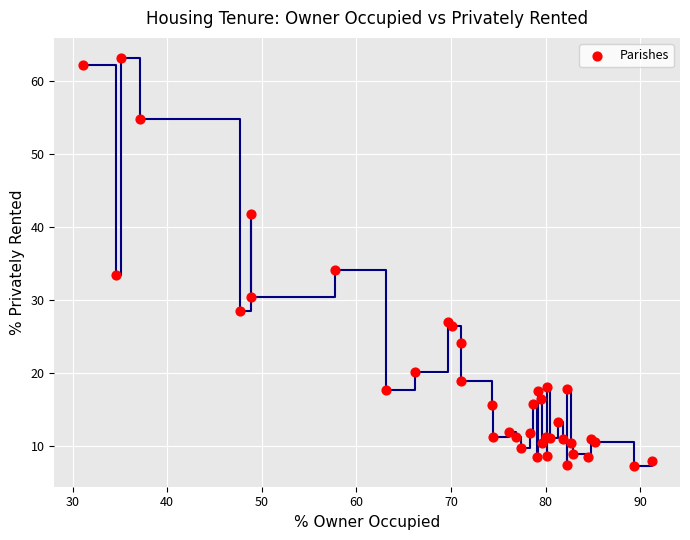

What Y value in the scatter plot is closest to 35?

34.1